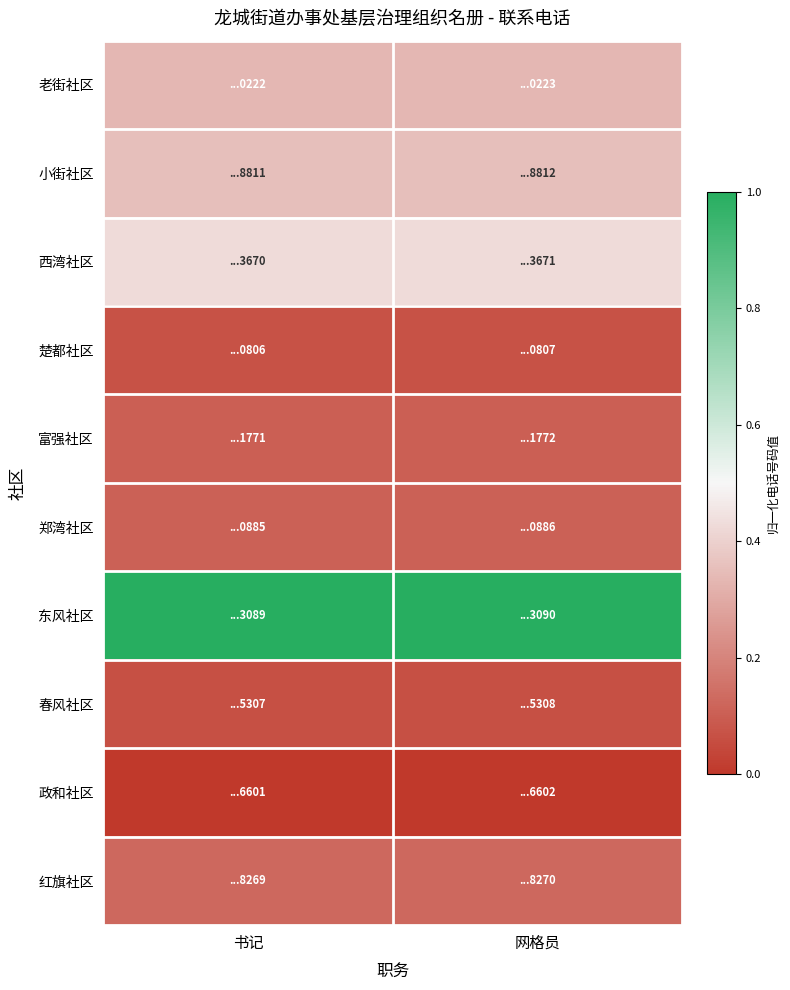

Between 网格员 and 书记, which is larger?

网格员